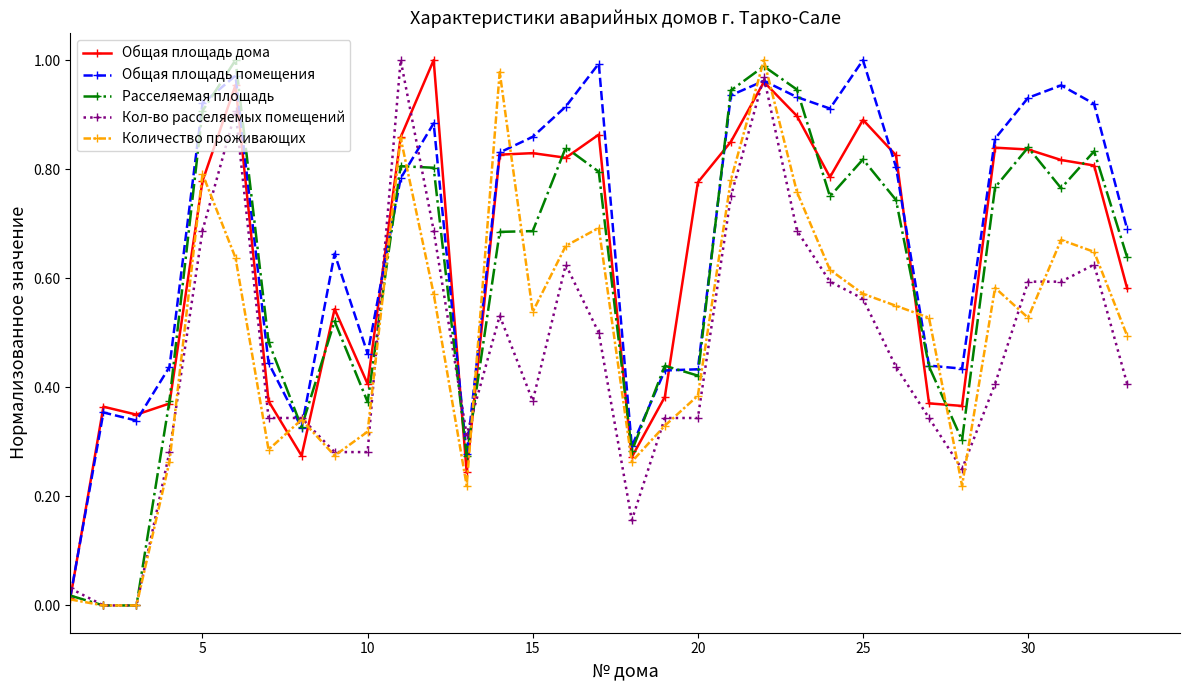

True or false: Кол-во расселяемых помещений has more than 1 interior local peaks.

True